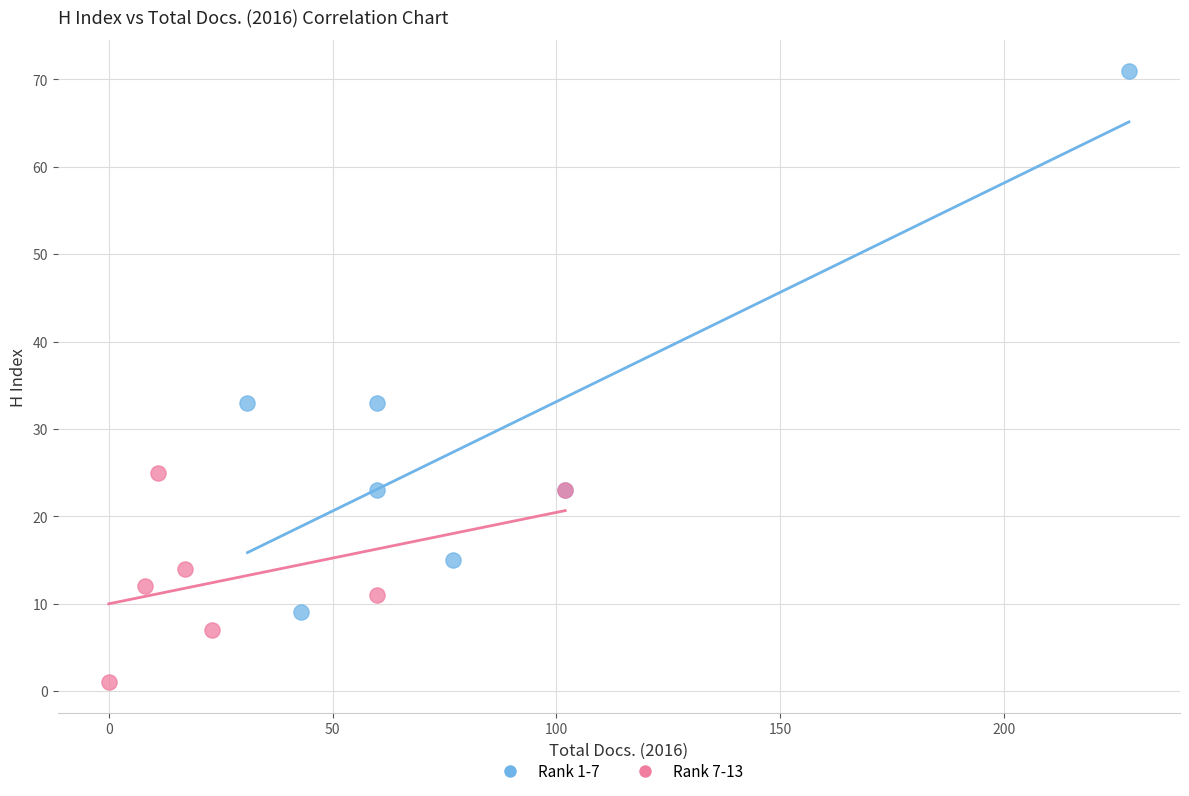

Which series has the largest Y range (max minus min)?

Rank 1-7